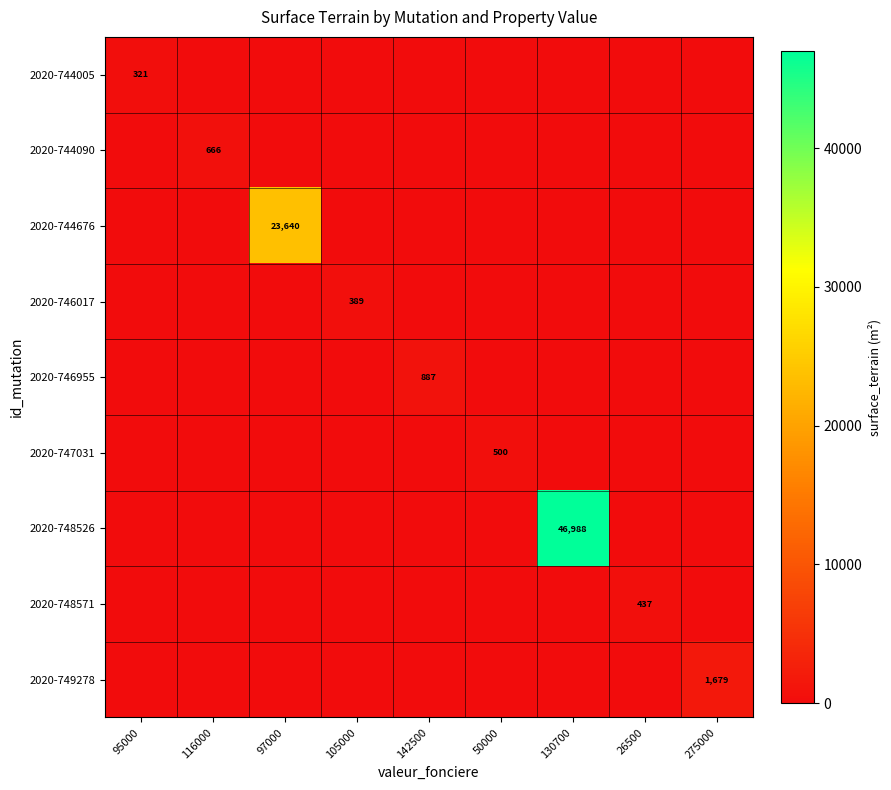

List the series in order of their peak value, highest first.

2020-748526, 2020-744676, 2020-749278, 2020-746955, 2020-744090, 2020-747031, 2020-748571, 2020-746017, 2020-744005